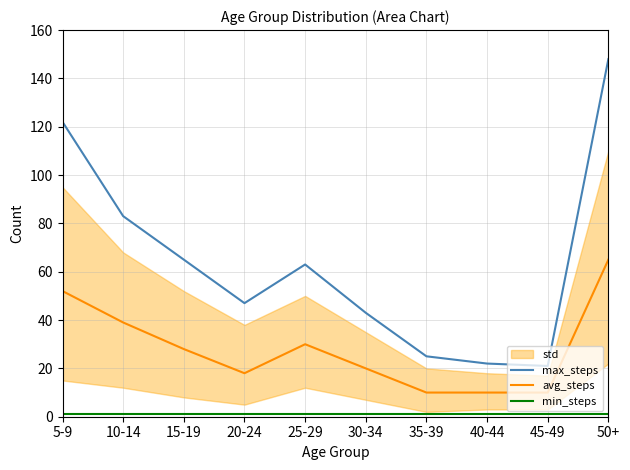

What is the label of the 8th point from the right?

15-19